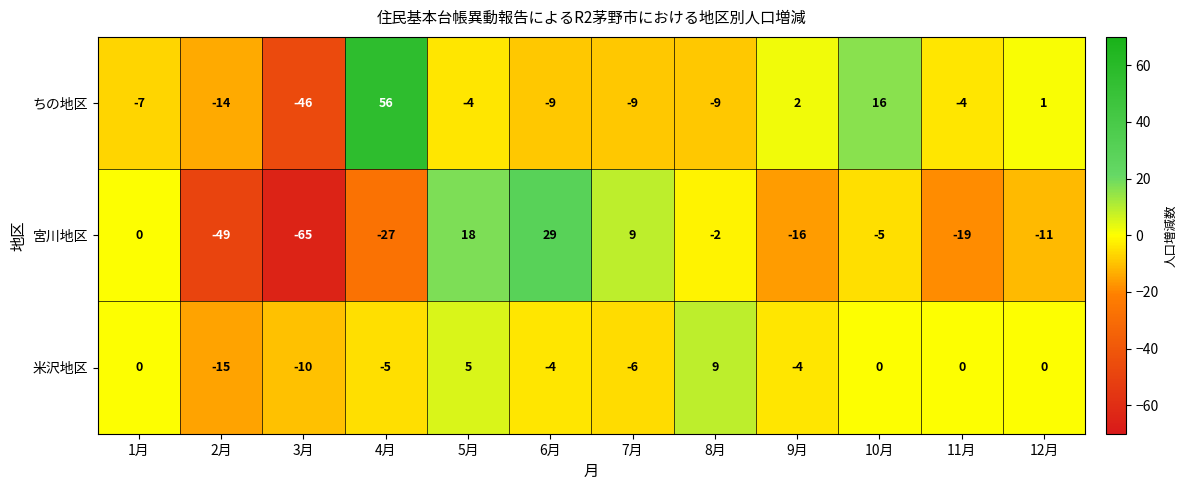

At which category is the sum across all series the highest?

4月